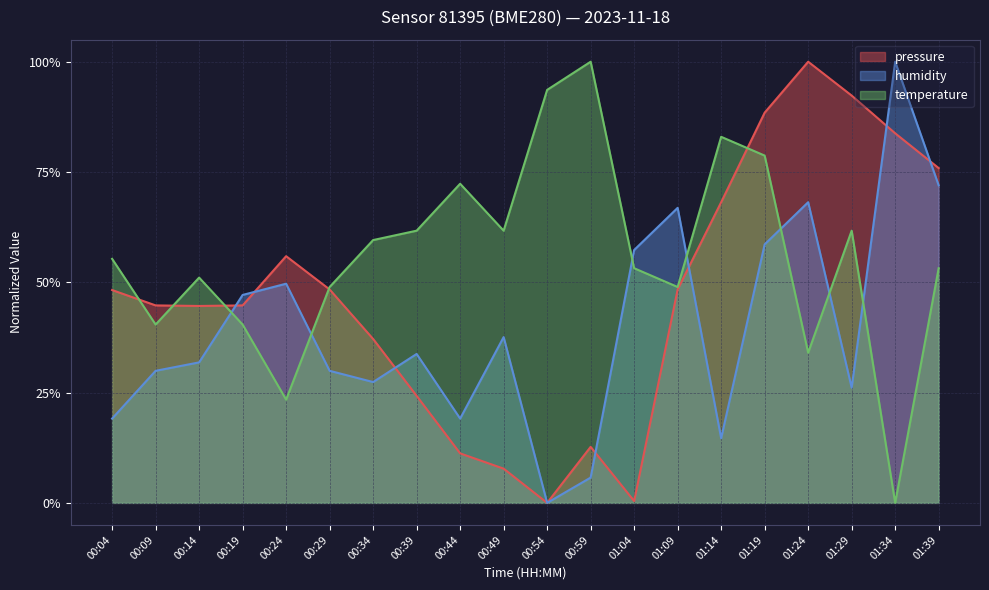

Rank the categories by humidity value from lowest to highest.

00:54, 00:59, 01:14, 00:04, 00:44, 01:29, 00:34, 00:09, 00:29, 00:14, 00:39, 00:49, 00:19, 00:24, 01:04, 01:19, 01:09, 01:24, 01:39, 01:34